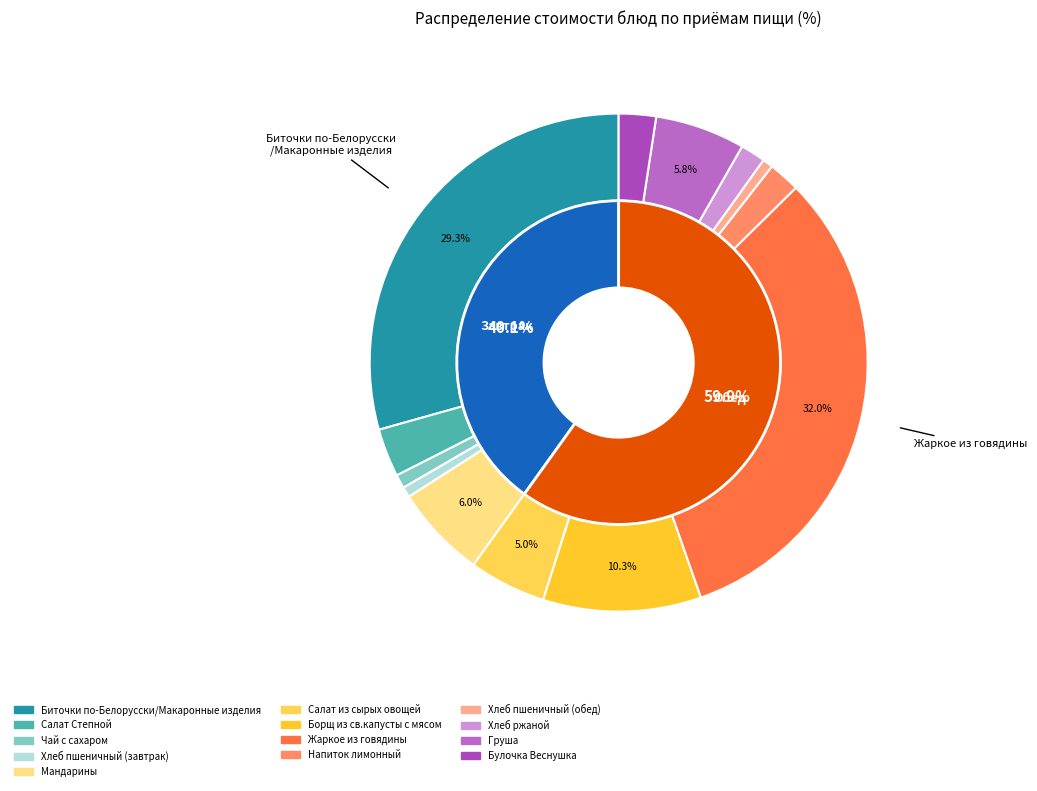

Combined, what portion of the pie is Салат Степной and Жаркое из говядины?

35.2%